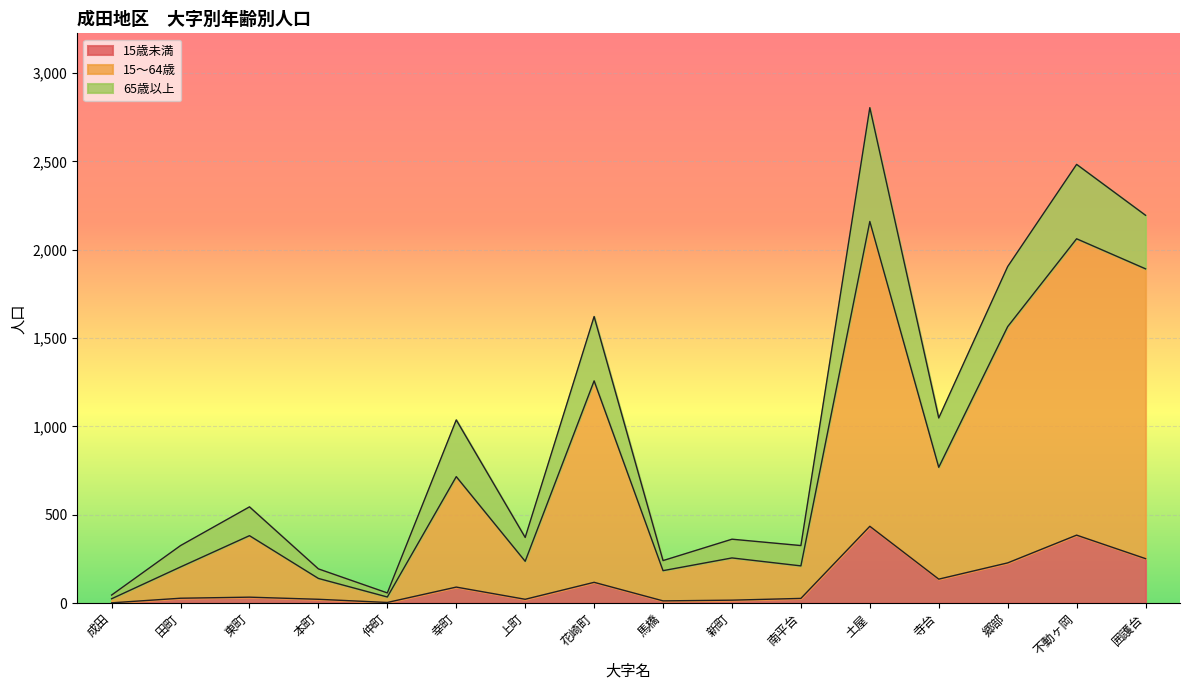

At which category is the sum across all series the highest?

土屋